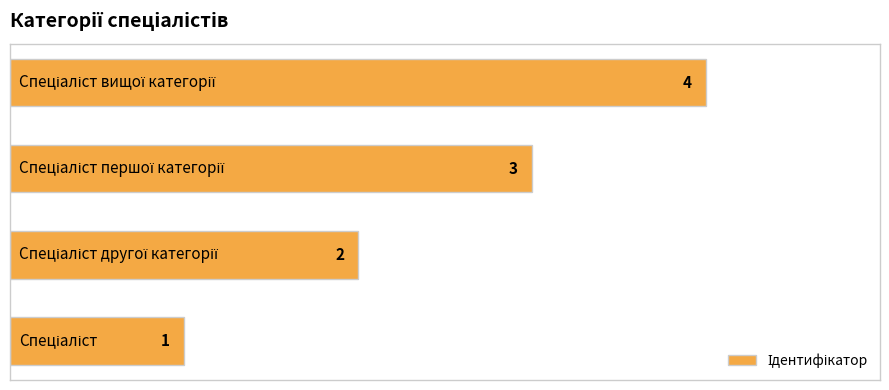

What is the sum of all values?

10